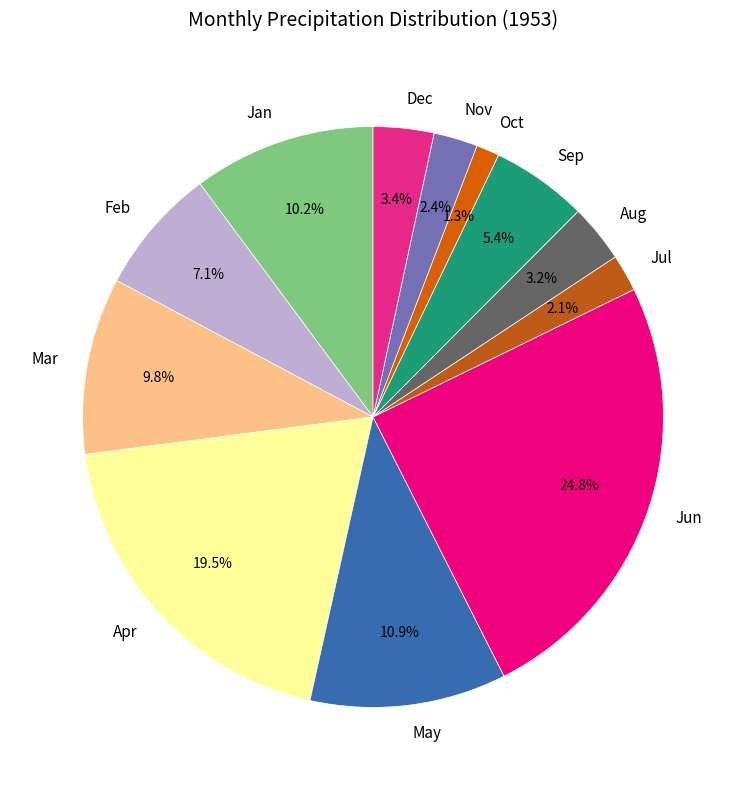

Which slice is the largest?

Jun